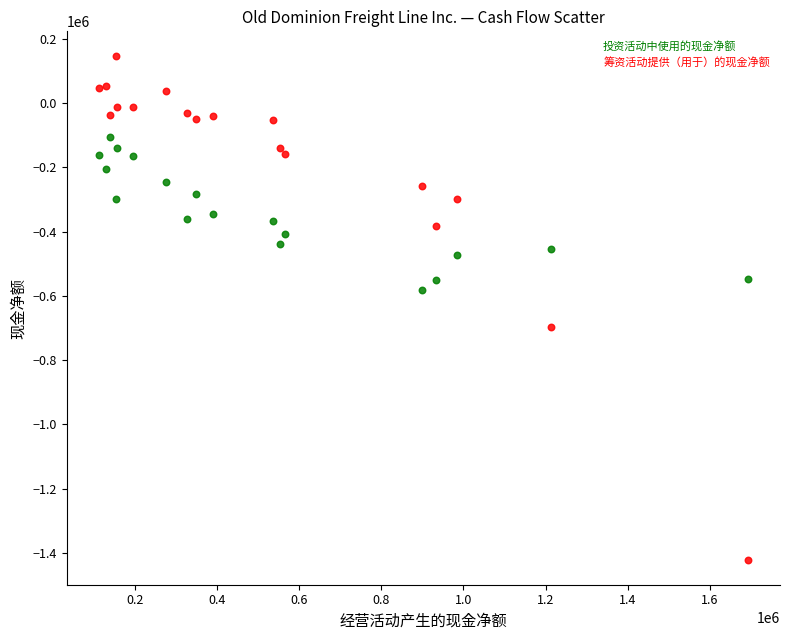

Which series reaches the minimum Y coordinate?

筹资活动提供（用于）的现金净额